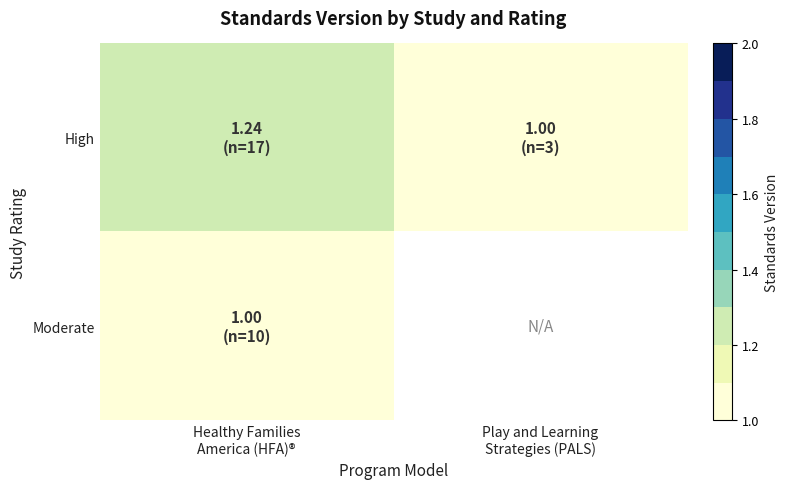

Which has a higher value, Play and Learning
Strategies (PALS) or Healthy Families
America (HFA)®?

Healthy Families
America (HFA)®